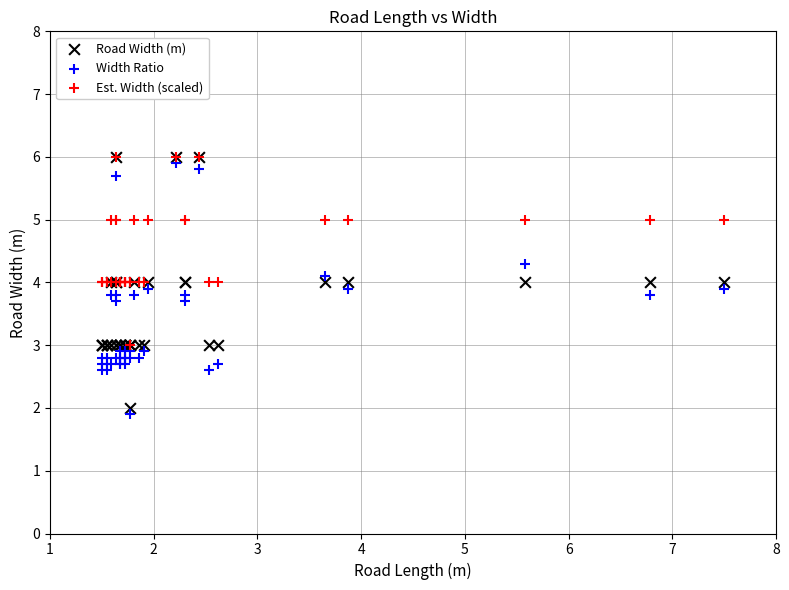

Which series has the widest spread of Y values?

Road Width (m)